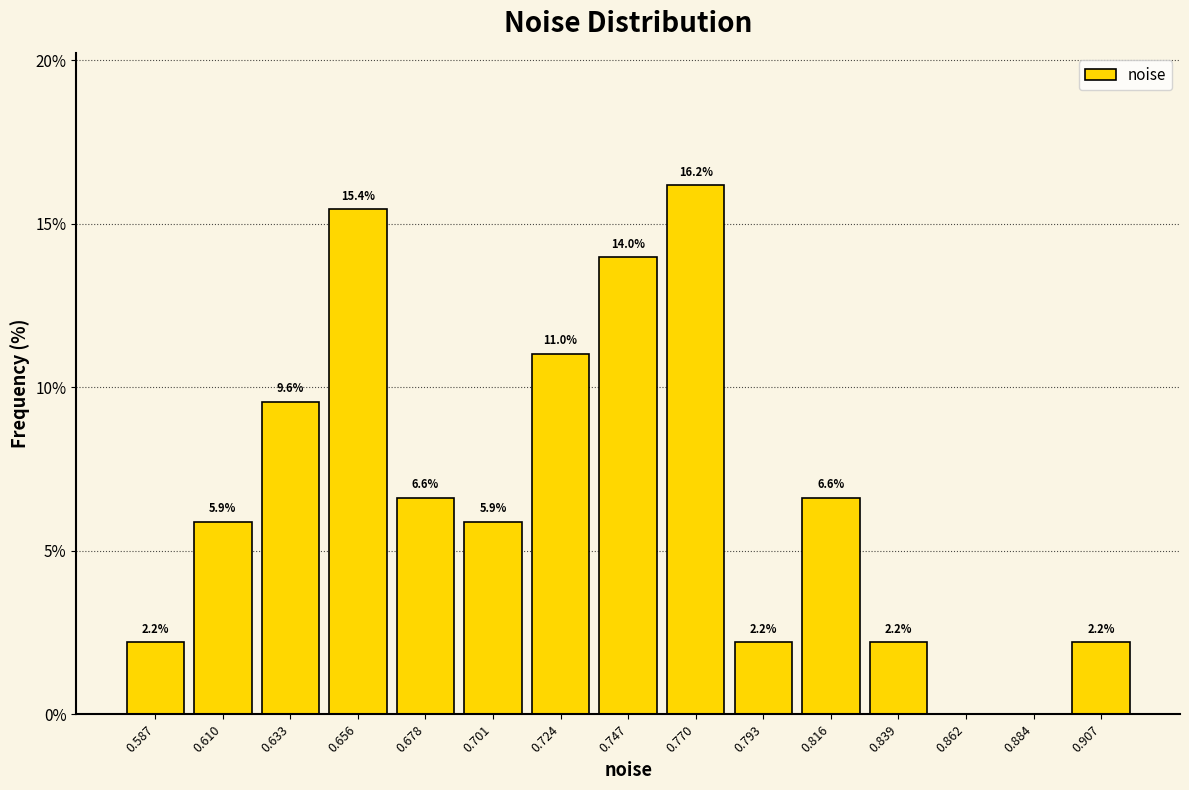

Over which range of the x-axis is the bar tallest?

0.760 to 0.780